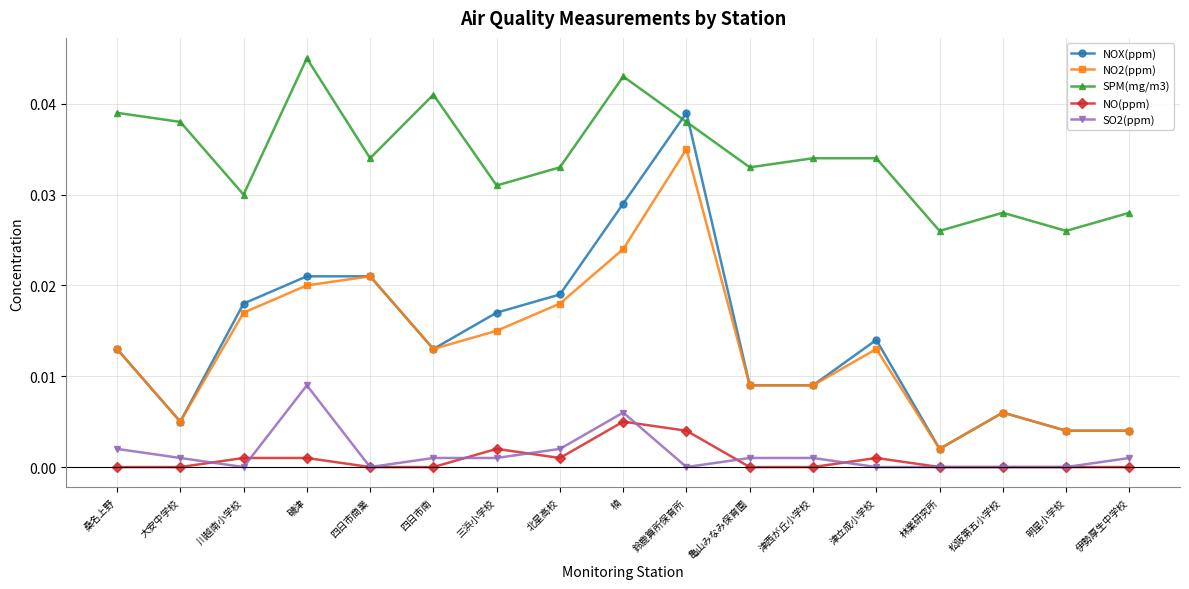

At which category is the sum across all series the highest?

鈴鹿算所保育所